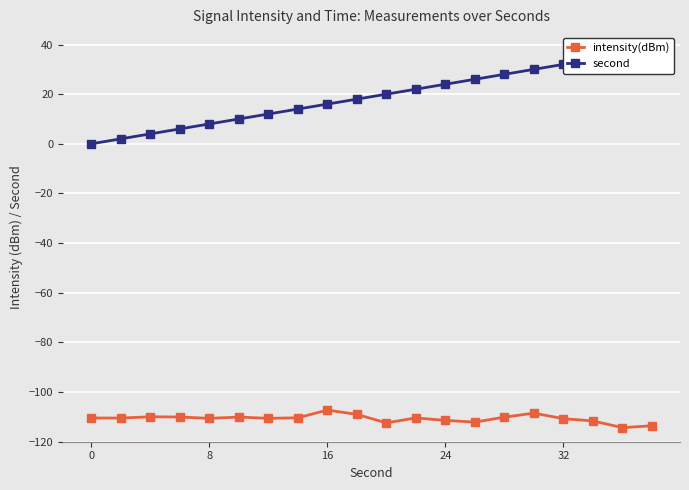

What is the difference between the maximum and minimum values in the intensity(dBm) series?

7.1